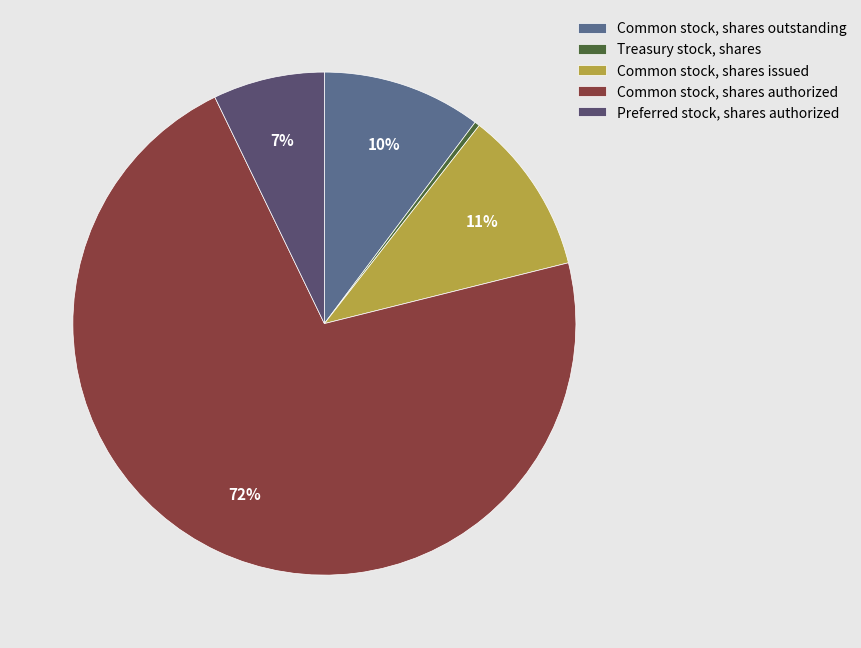

Count the number of slices in the pie.

5